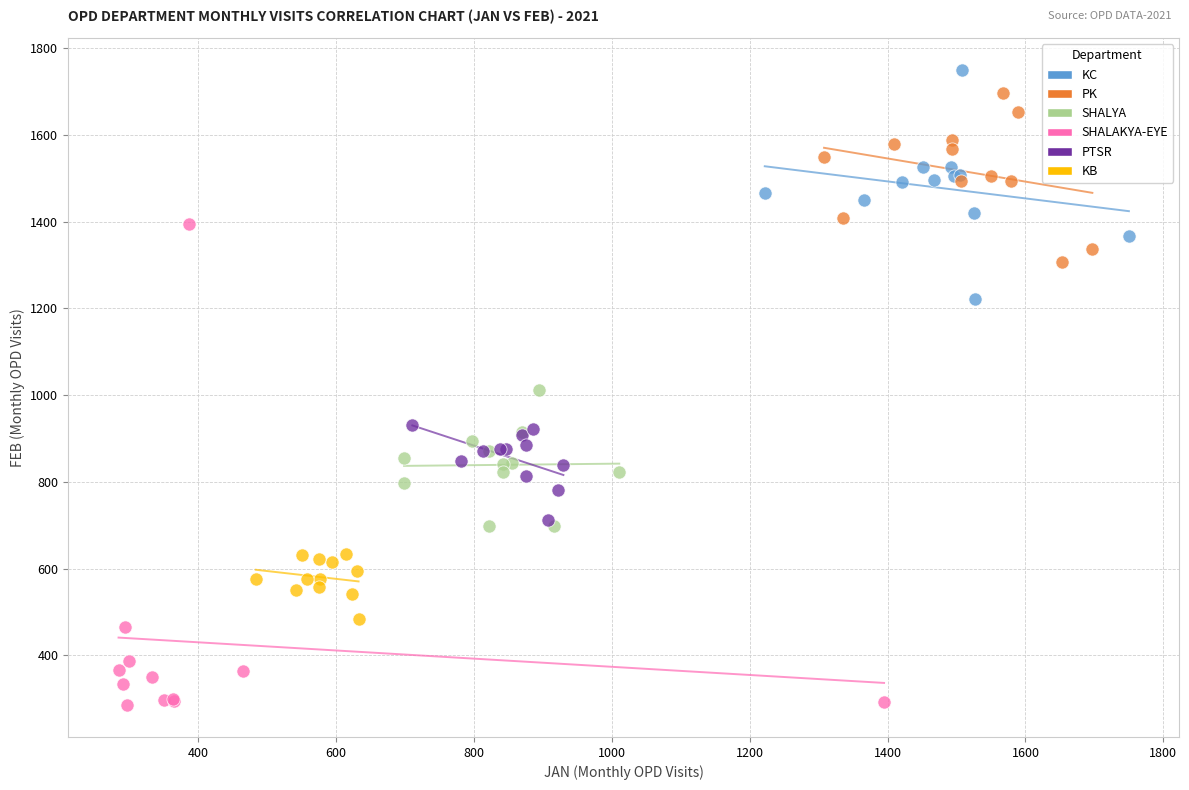

Which series has the largest Y range (max minus min)?

SHALAKYA-EYE